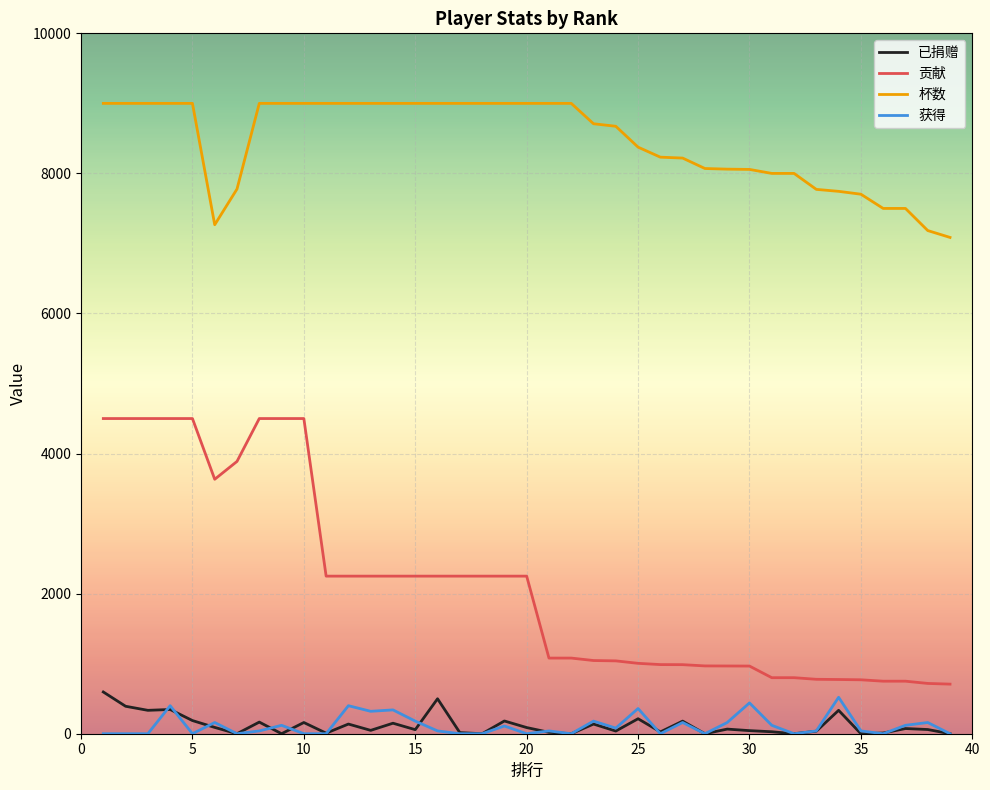

Which series has the widest spread of values?

贡献